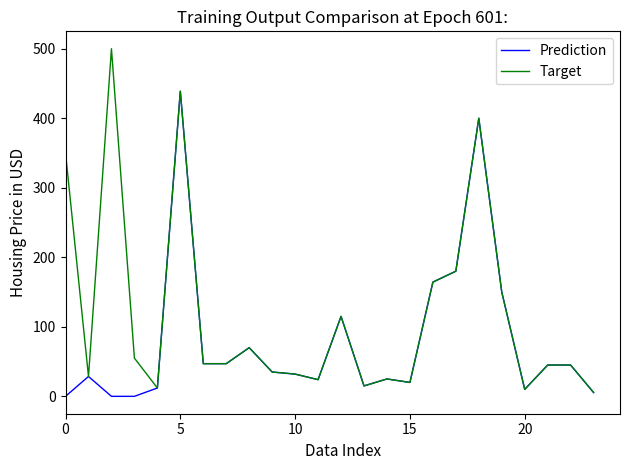

Rank the series by their maximum value, from lowest to highest.

Prediction, Target